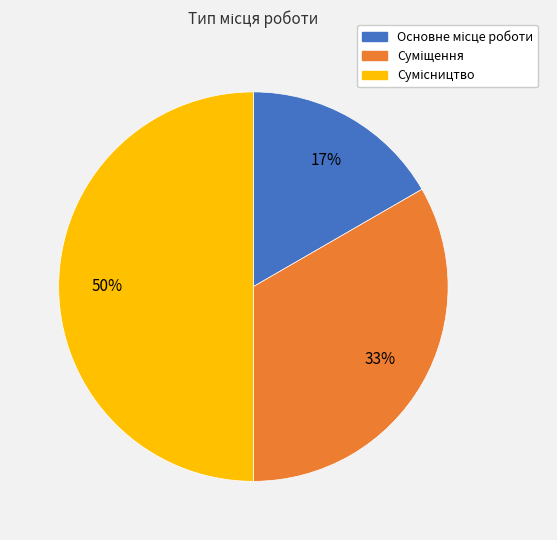

To the nearest percent, what is the difference between the largest and smallest slice percentages?

33%